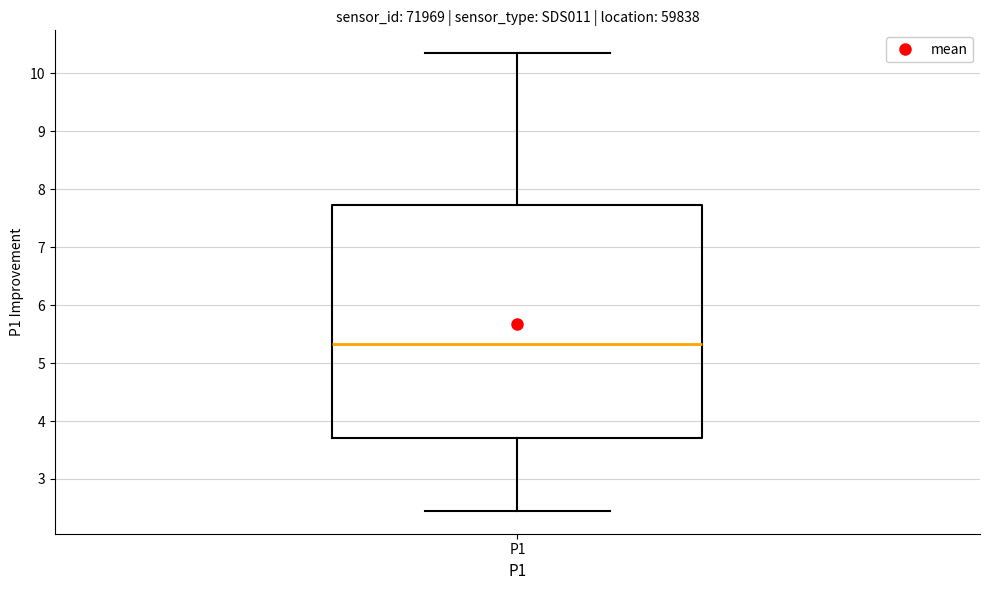

Read this box plot against the y-axis: the position of the median line, the range covered by the box, and the ends of both whiskers. The values are not printed on the chart, so give them approximately, as read against the axis.

median 5.3, box 3.7 to 7.7, whiskers 2.5 to 10.4